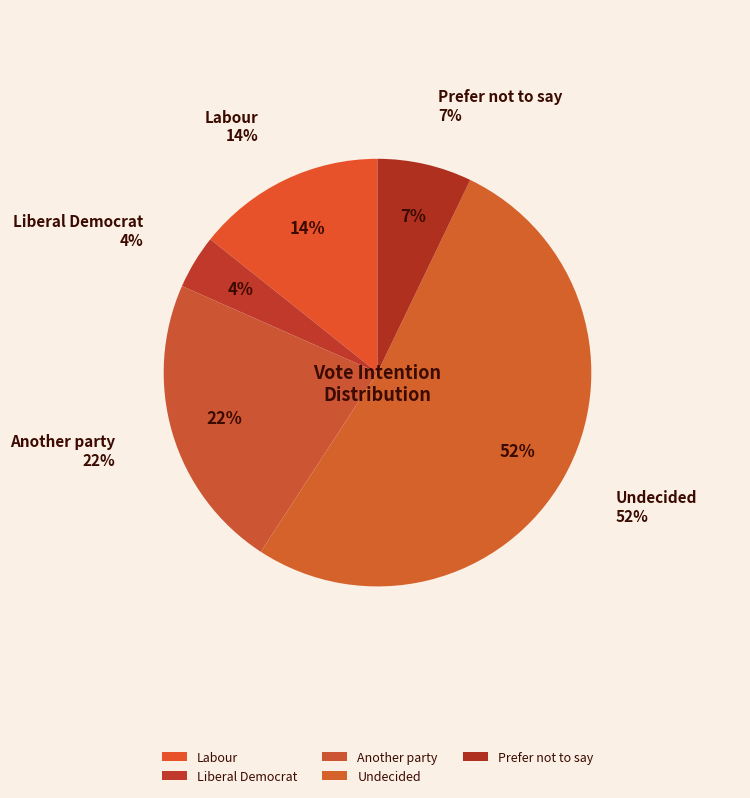

To the nearest percent, what is the combined percentage of Undecided and Another party?

74%